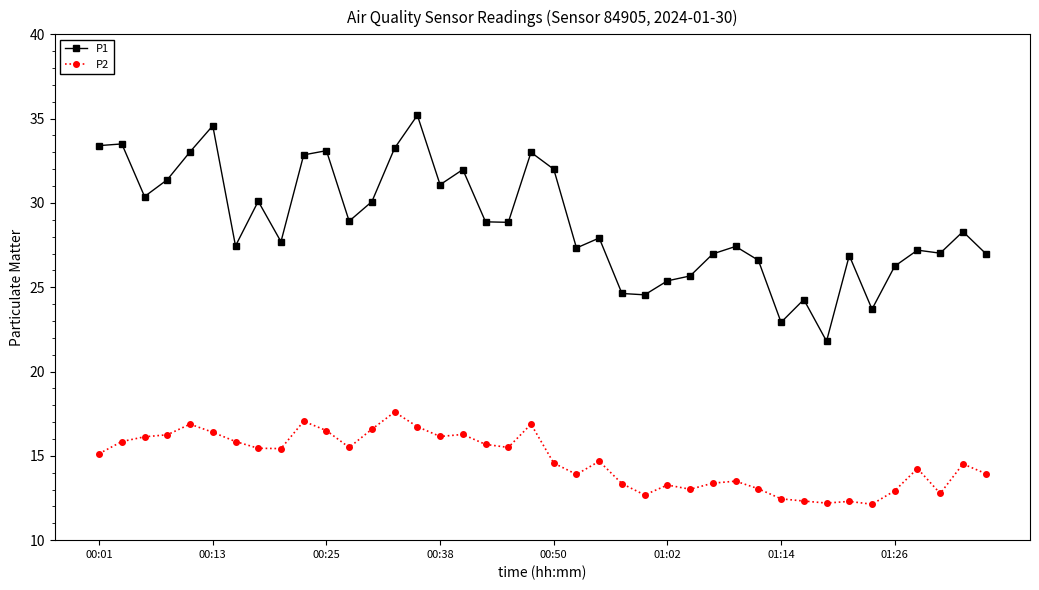

True or false: P1 has more than 0 interior local peaks.

True